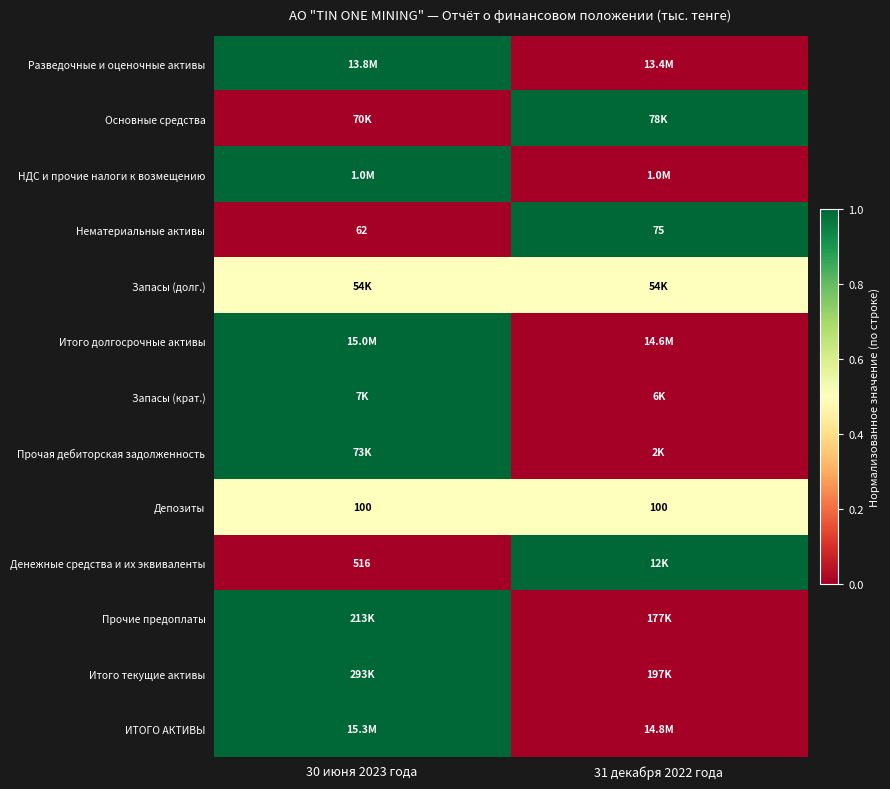

At which label is Нематериальные активы closest to 68?

30 июня 2023 года